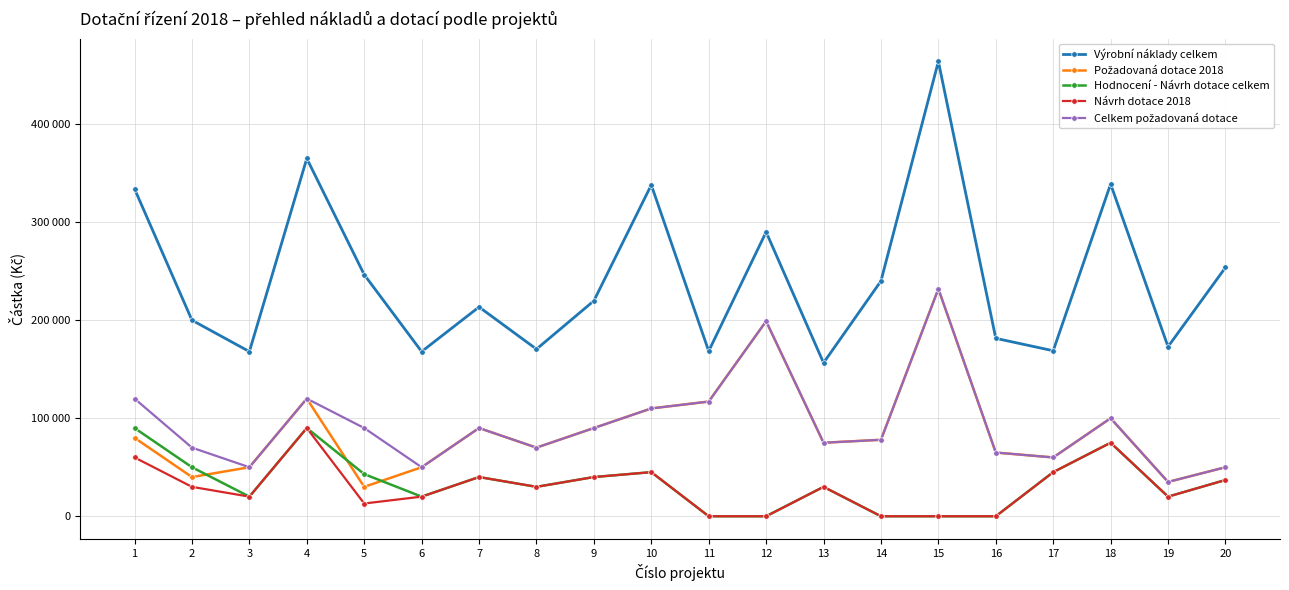

Which label corresponds to the smallest value in the chart?

11